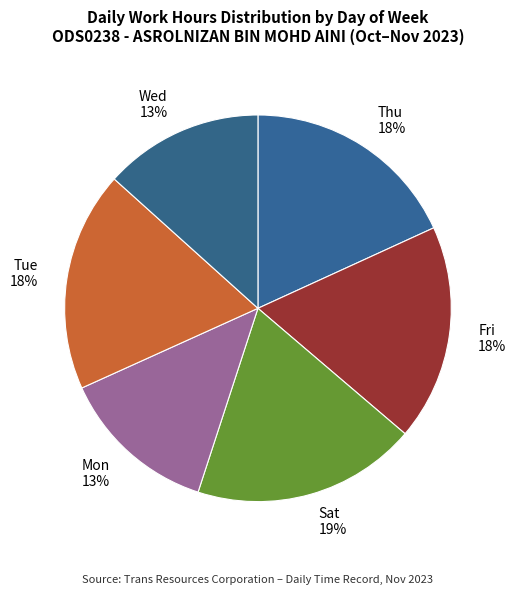

The Tue 18% slice represents 13% of the pie. True or false?

False